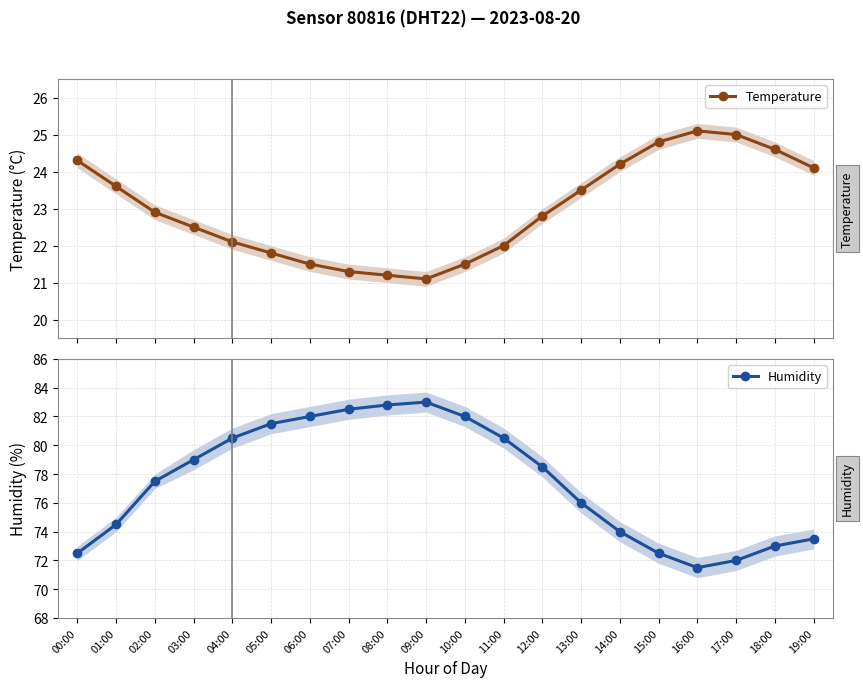

Where does the Temperature series first go above 22?

00:00